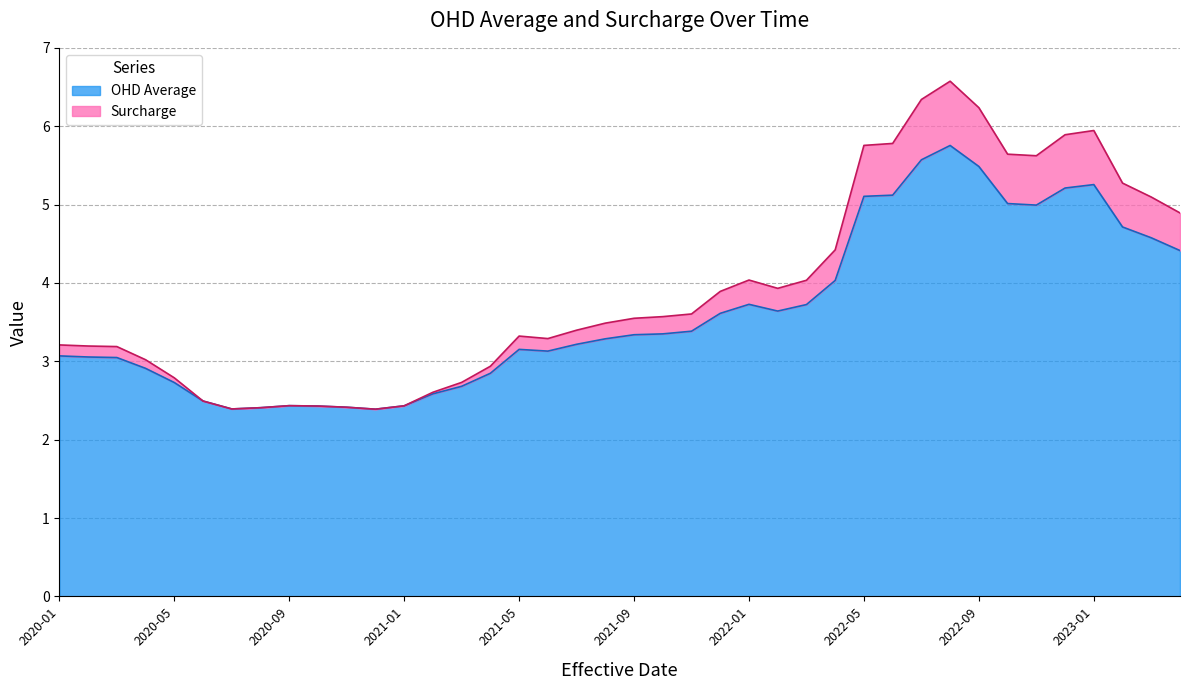

What is the minimum value for OHD Average?

2.4